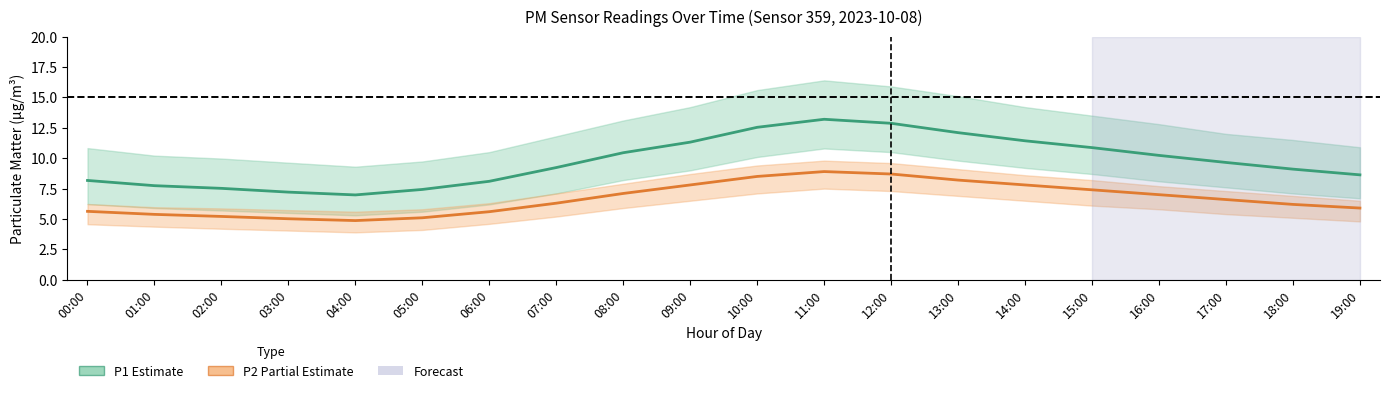

True or false: P1 (PM10) and P2 (PM2.5) intersect in this chart.

False